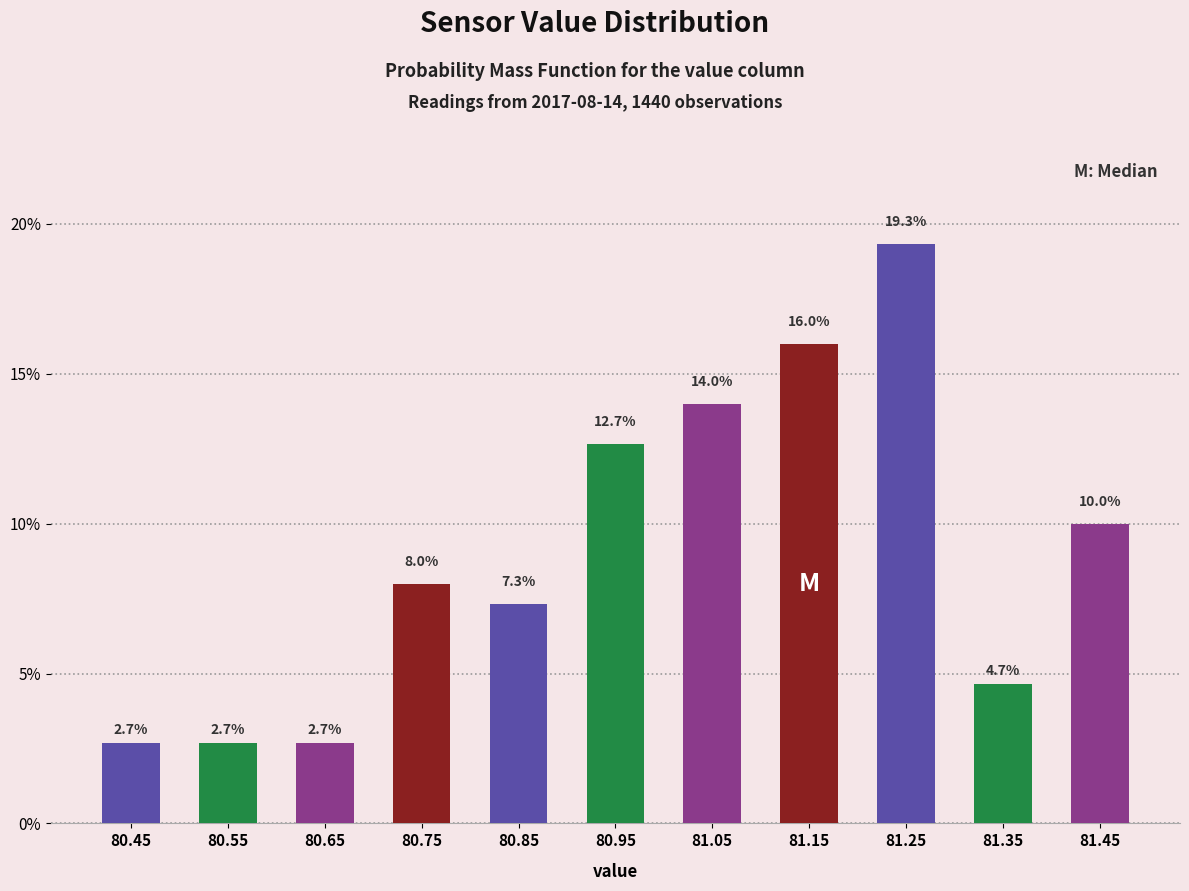

Over which range of the x-axis is the bar tallest?

81.2 to 81.3